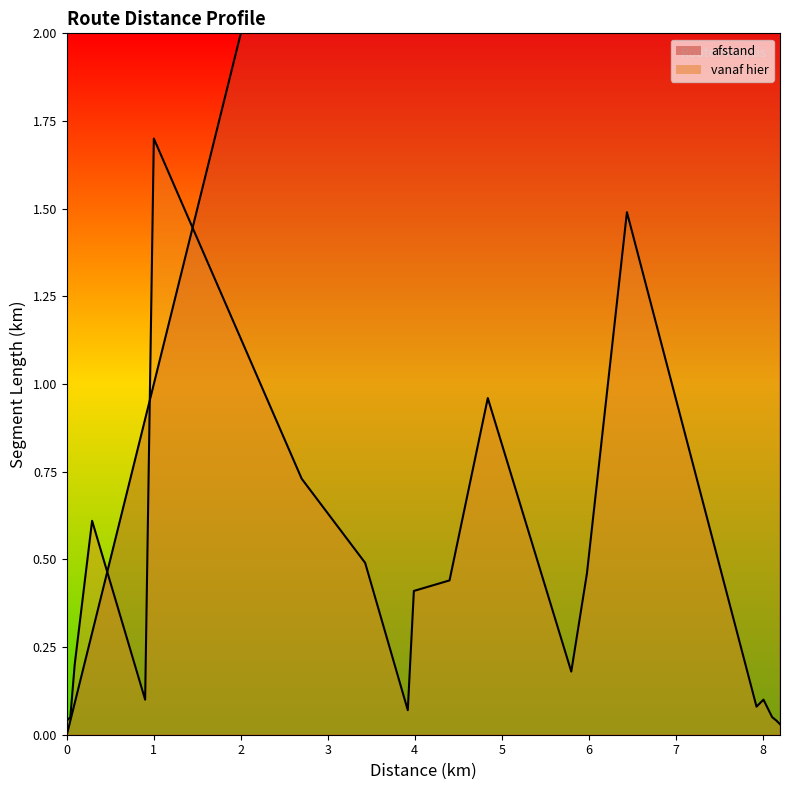

Which series has the largest total across all categories?

afstand